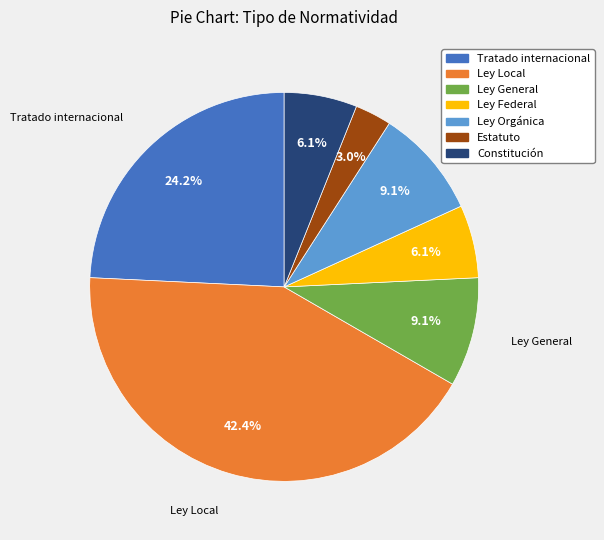

Which has a higher value, Ley General or Tratado internacional?

Tratado internacional